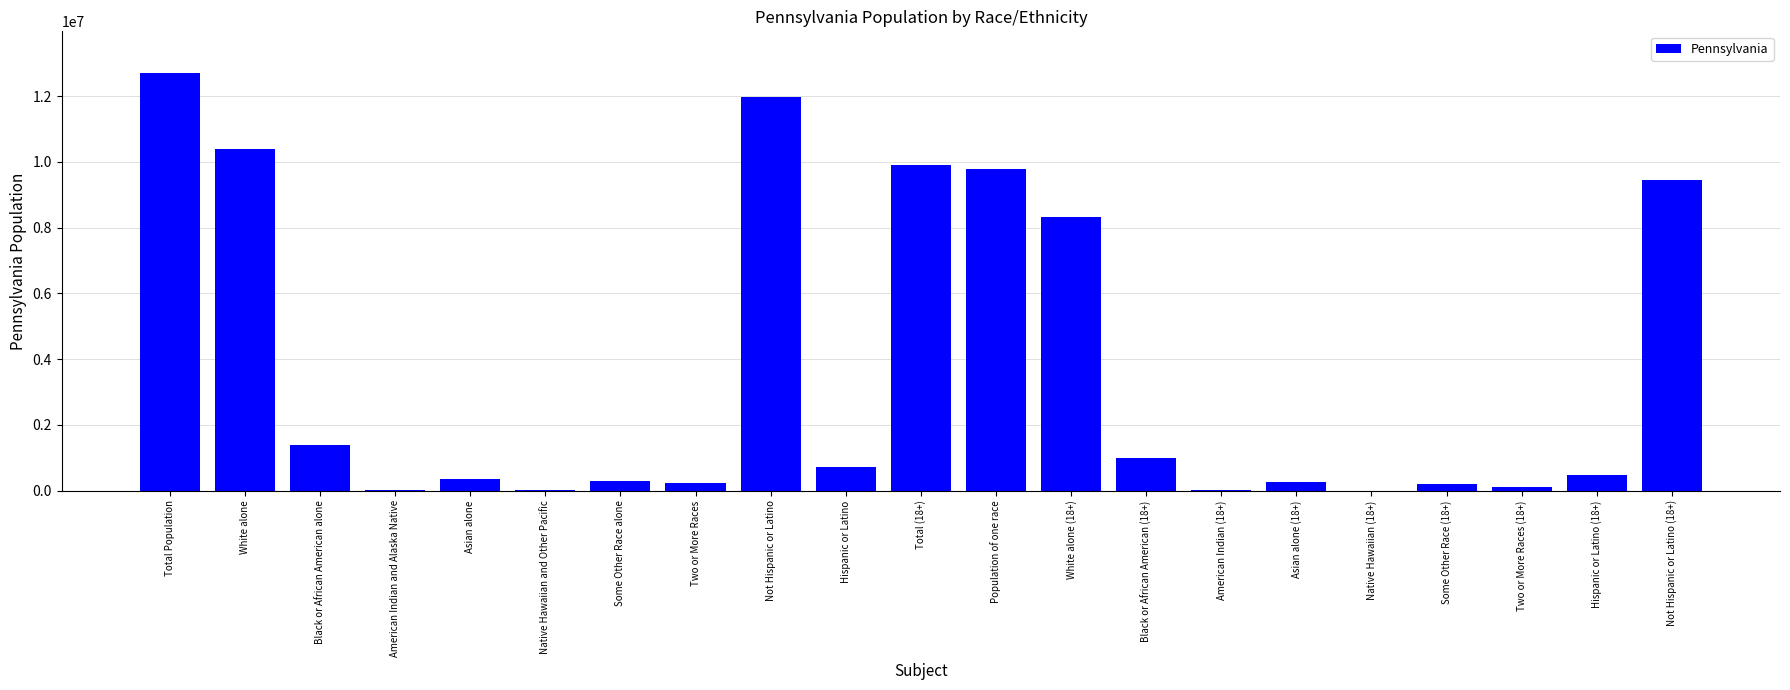

What is the ratio of the value at White alone (18+) to the value at Not Hispanic or Latino (18+)?

0.9